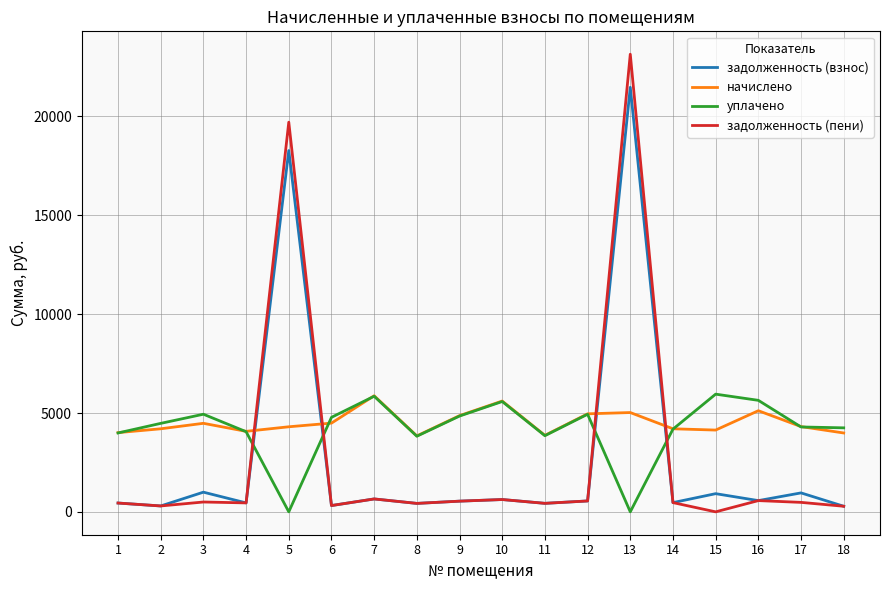

Count the number of data series in this chart.

4